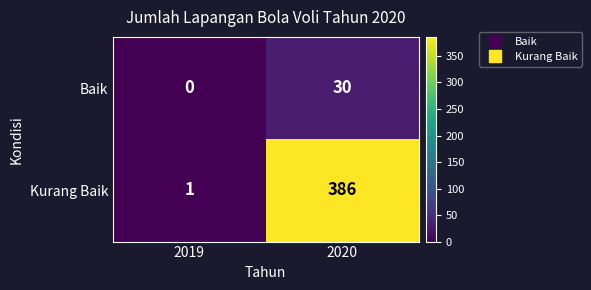

Where is Kurang Baik nearest to the value 193?

2019